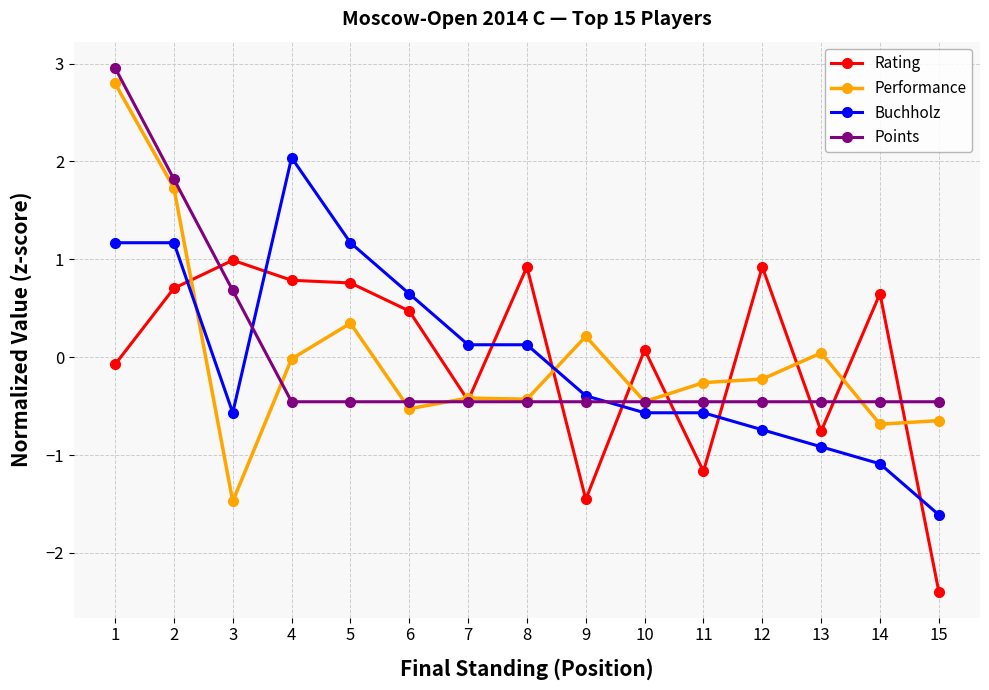

Rank the series at 5 from highest to lowest value.

Buchholz, Rating, Performance, Points